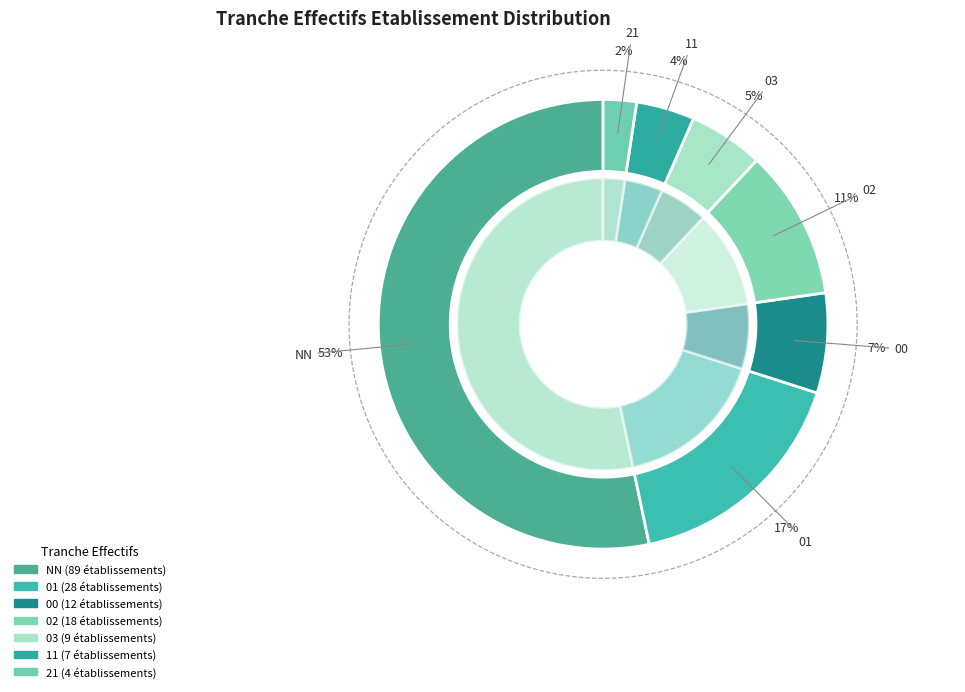

Which has a higher value, 02 or 21?

02